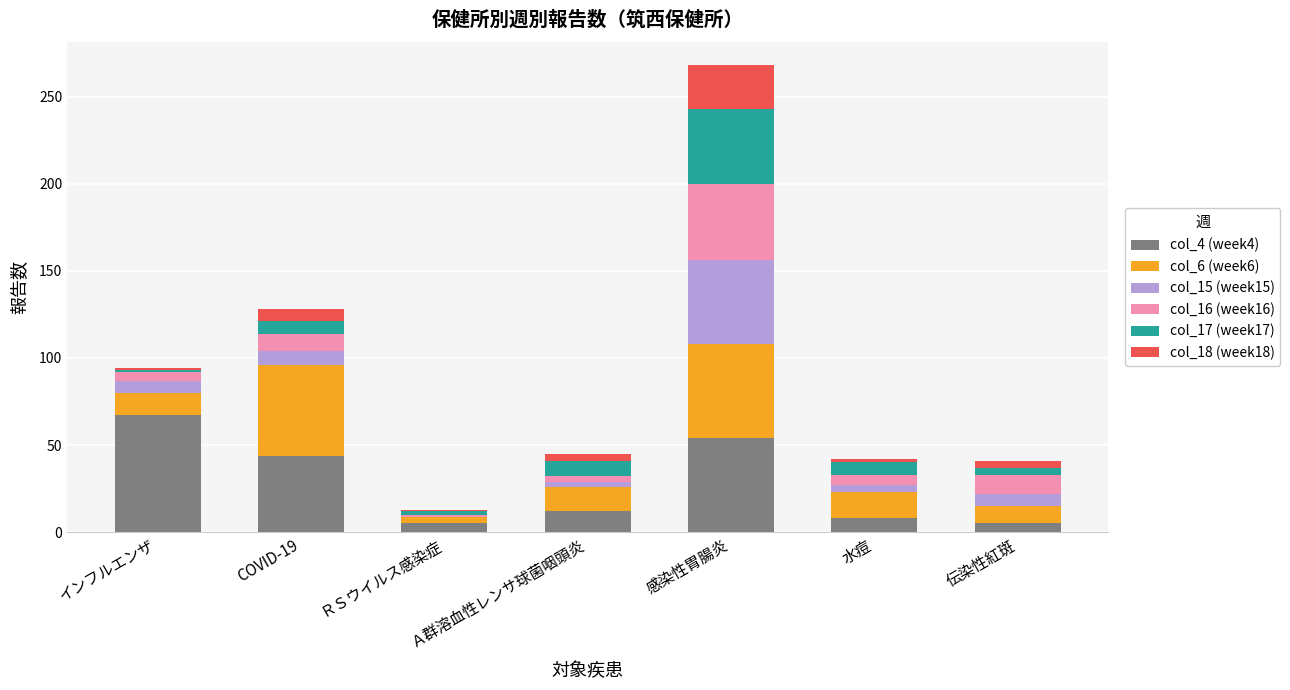

The value of col_4 (week4) at Ａ群溶血性レンサ球菌咽頭炎 is 12. True or false?

True